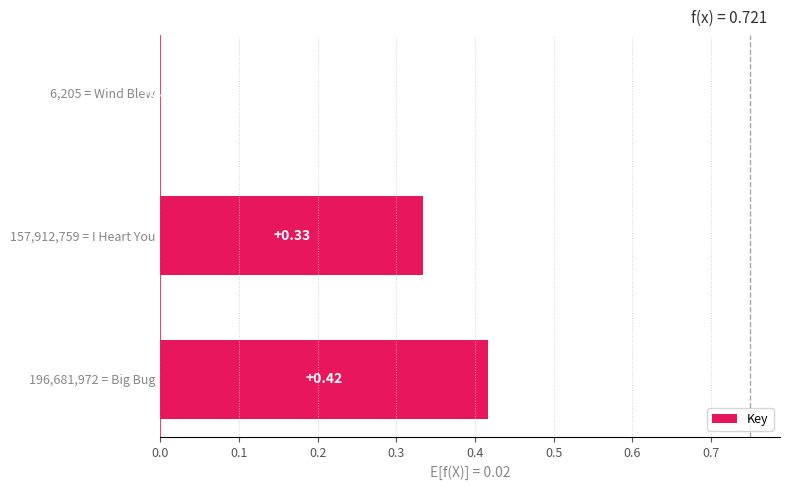

Which has a higher value, 6,205 = Wind Blew or 196,681,972 = Big Bug?

196,681,972 = Big Bug